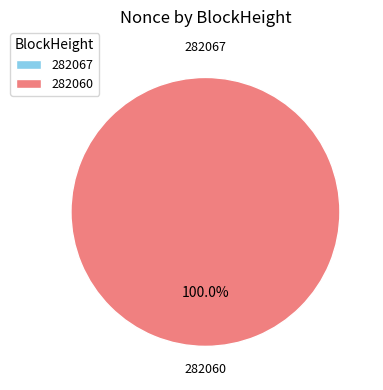

Is it true that 282067 is 0% of the pie?

True